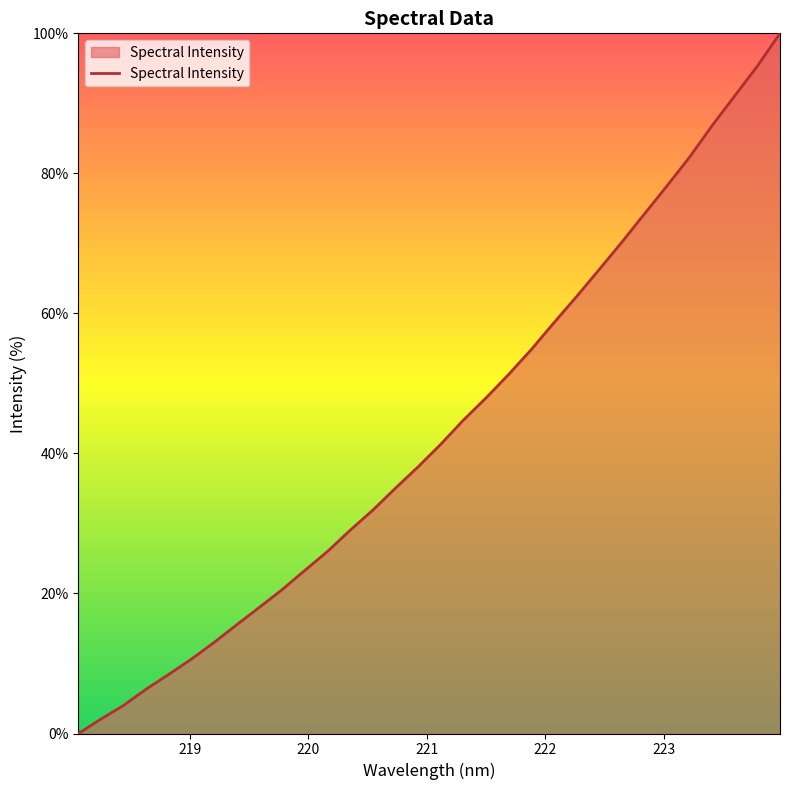

True or false: there are more than 2 points higher than both neighbors.

False